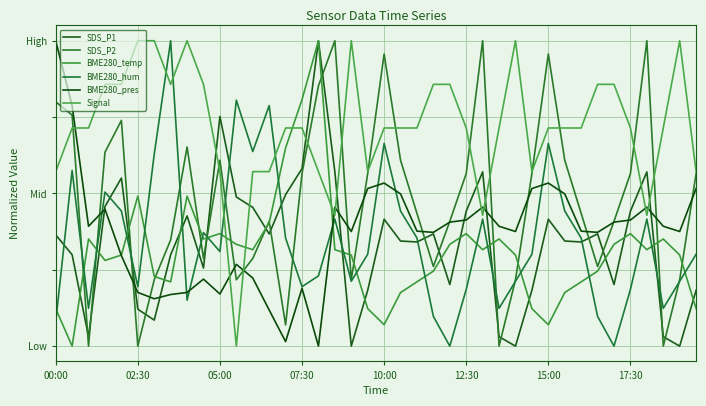

Does the chart have visible grid lines?

Yes